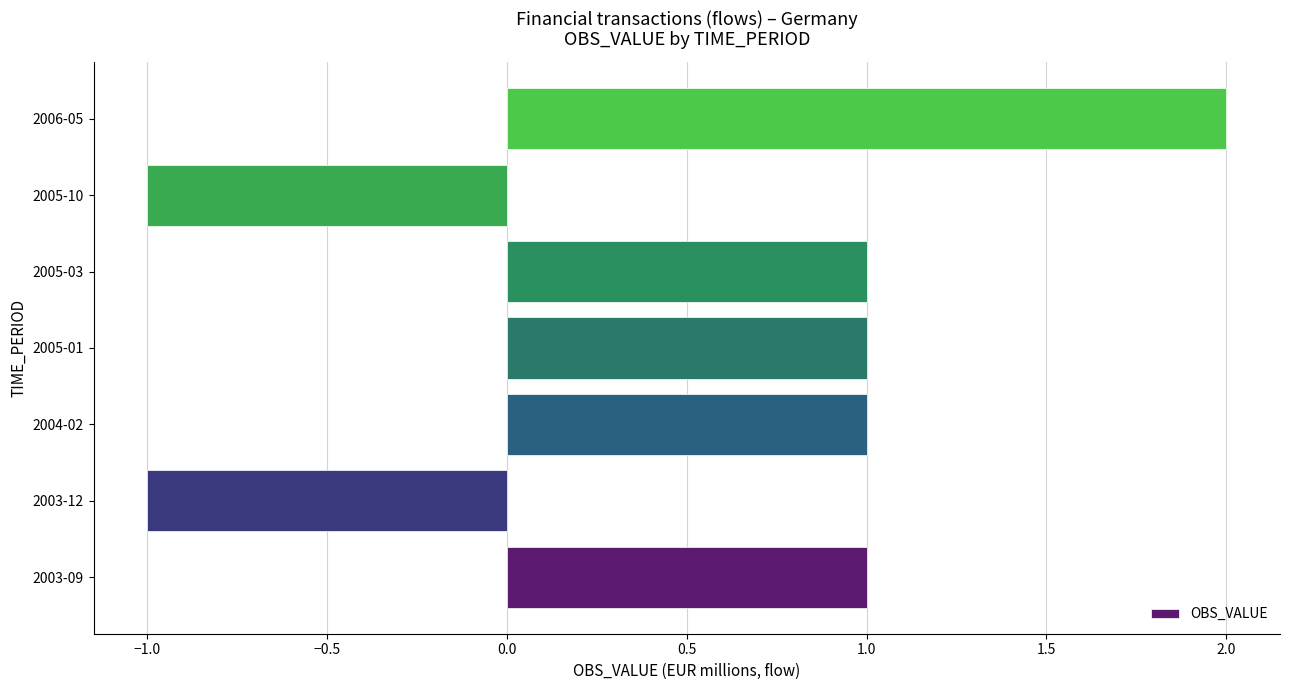

Which category has the highest value across all series?

2006-05